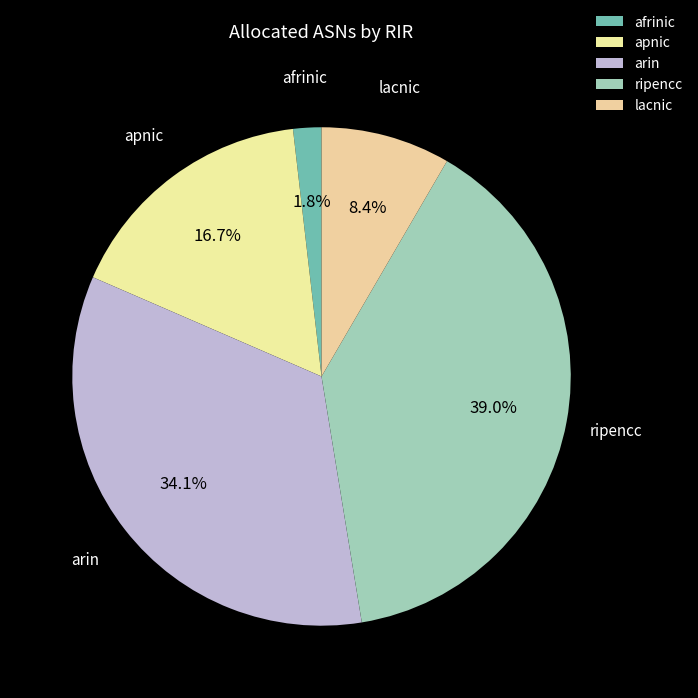

Rank the categories by value from lowest to highest.

afrinic, lacnic, apnic, arin, ripencc